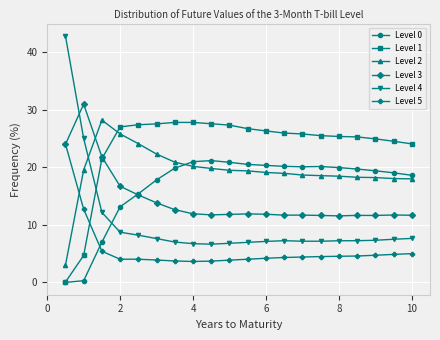

Does the chart display data point markers on the line(s)?

Yes